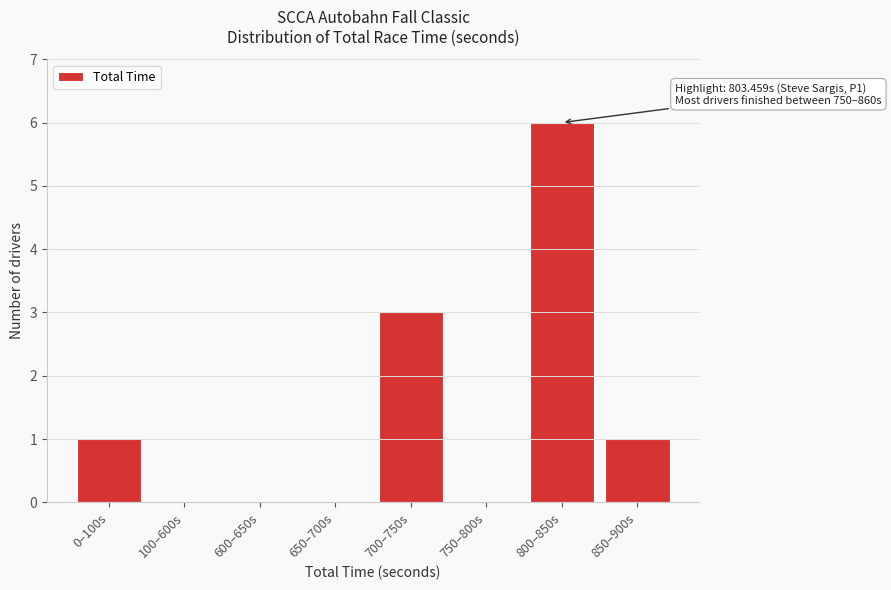

Reading left to right, extract all data points from this chart.

0–100s=1	100–600s=0	600–650s=0	650–700s=0	700–750s=3	750–800s=0	800–850s=6	850–900s=1